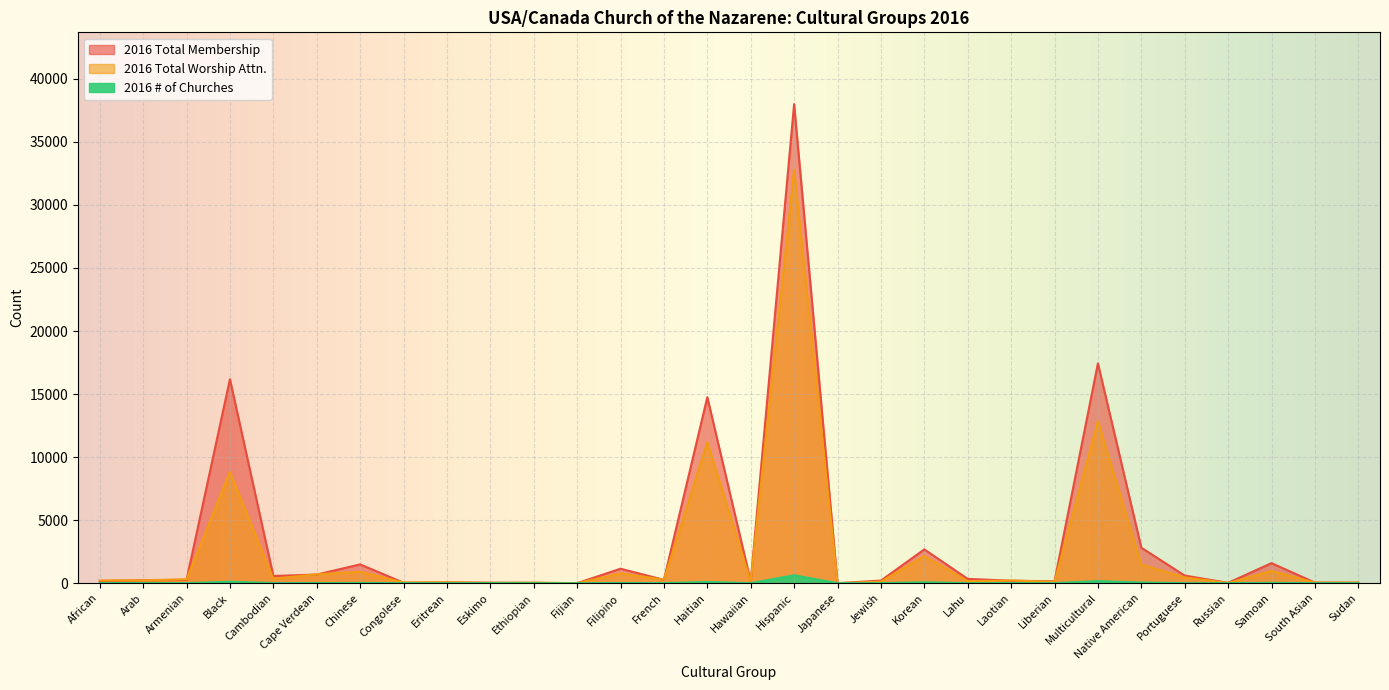

What position from the right is Black?

27